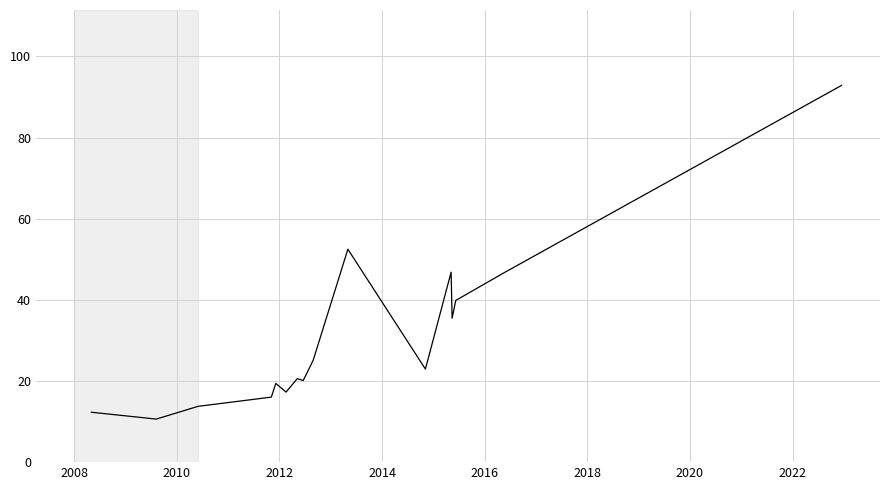

What is the minimum value shown in the chart?

10.6